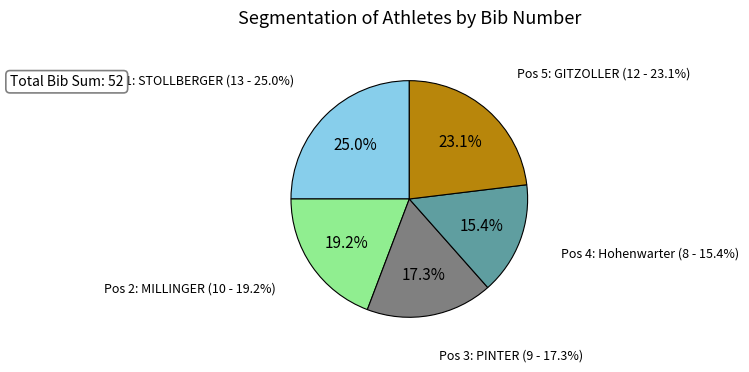

Is Pos 2: MILLINGER the majority of the pie?

No